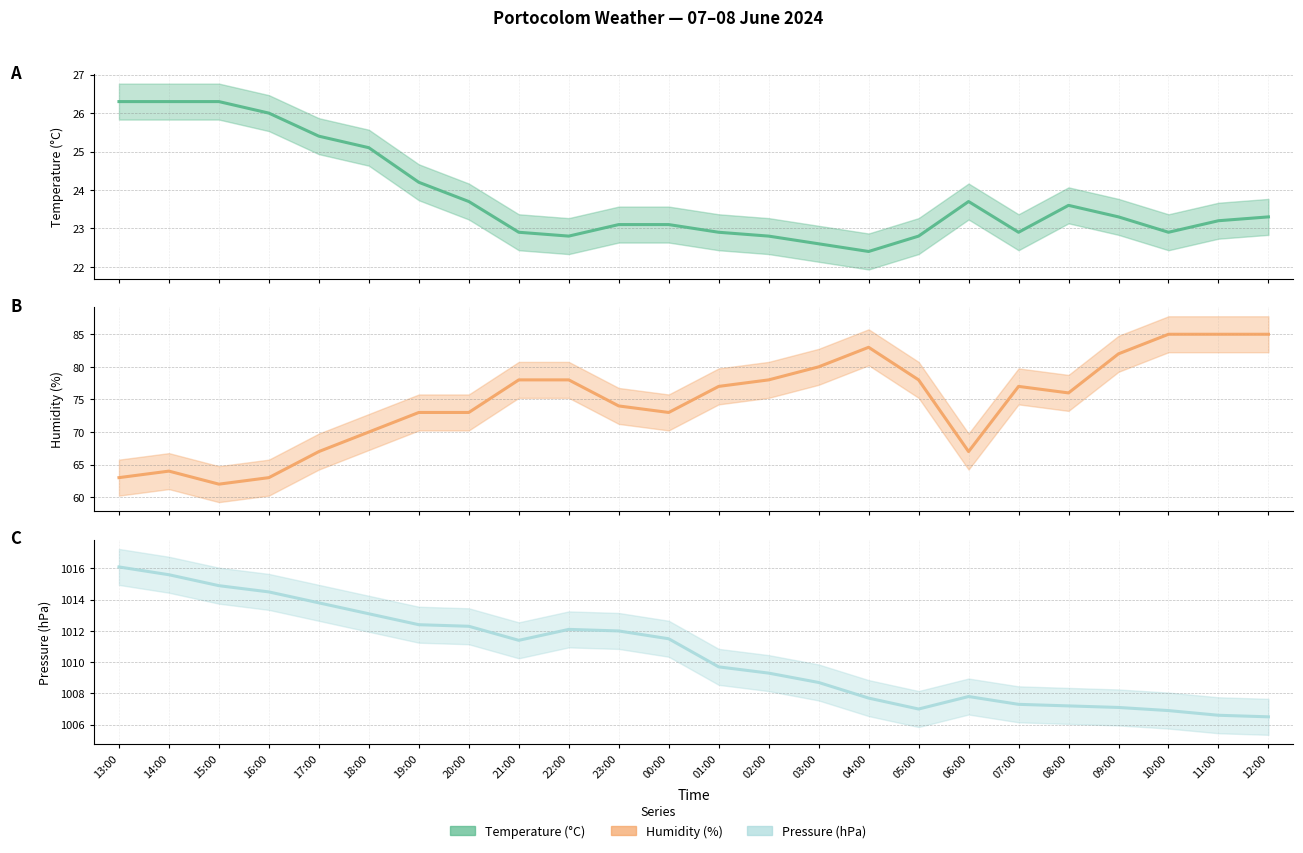

How many lines are shown in the chart?

3